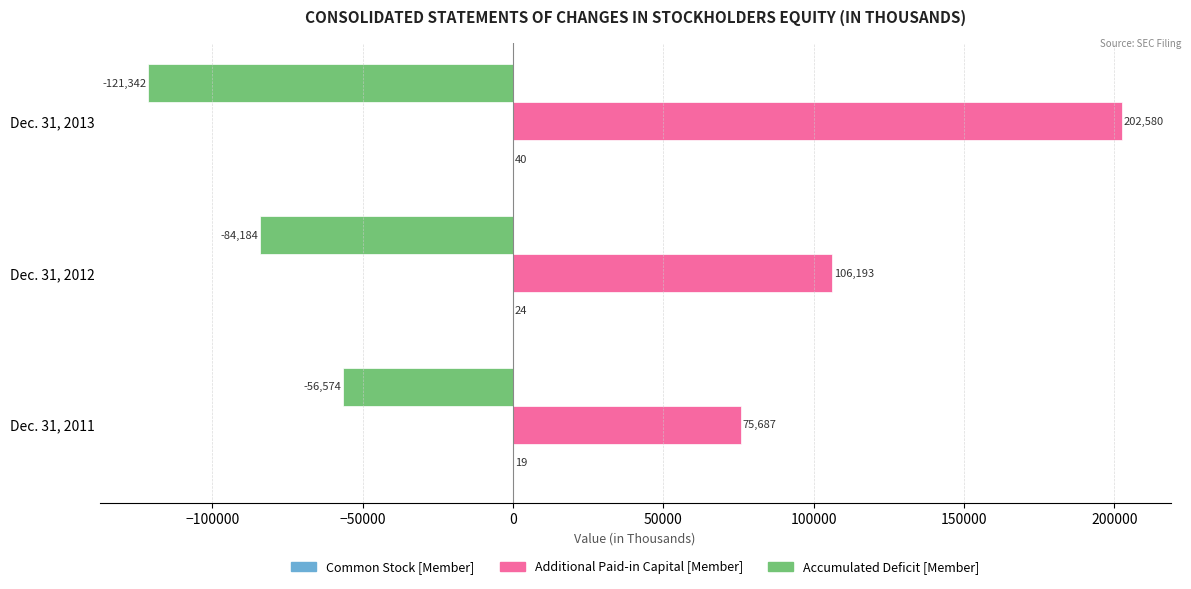

What is the sum of all Additional Paid-in Capital [Member] values?

384460